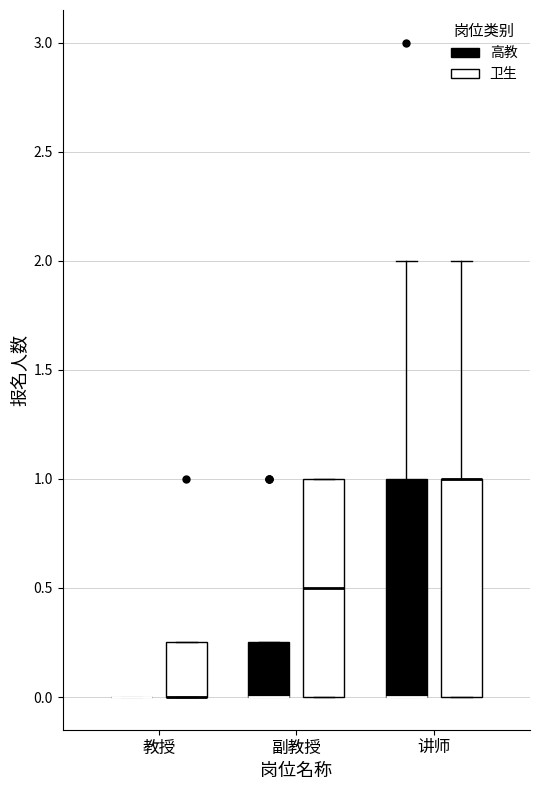

Reading left to right, transcribe this box plot: for each box, give where its median line is, the range the box spans, and where its two whiskers end, as read against the y-axis. The values are not printed on the chart, so give them approximately, as read against the axis.

教授 (高教): box collapsed to a line at 0.00, whiskers 0.00 to 0.00
教授 (卫生): median 0.00 (drawn on the box's lower edge), box 0.00 to 0.25, whiskers 0.00 to 0.25
副教授 (高教): median 0.00 (drawn on the box's lower edge), box 0.00 to 0.25, whiskers 0.00 to 0.25
副教授 (卫生): median 0.50, box 0.00 to 1.00, whiskers 0.00 to 1.00
讲师 (高教): median 0.00 (drawn on the box's lower edge), box 0.00 to 1.00, whiskers 0.00 to 2.00
讲师 (卫生): median 1.00 (drawn on the box's upper edge), box 0.00 to 1.00, whiskers 0.00 to 2.00